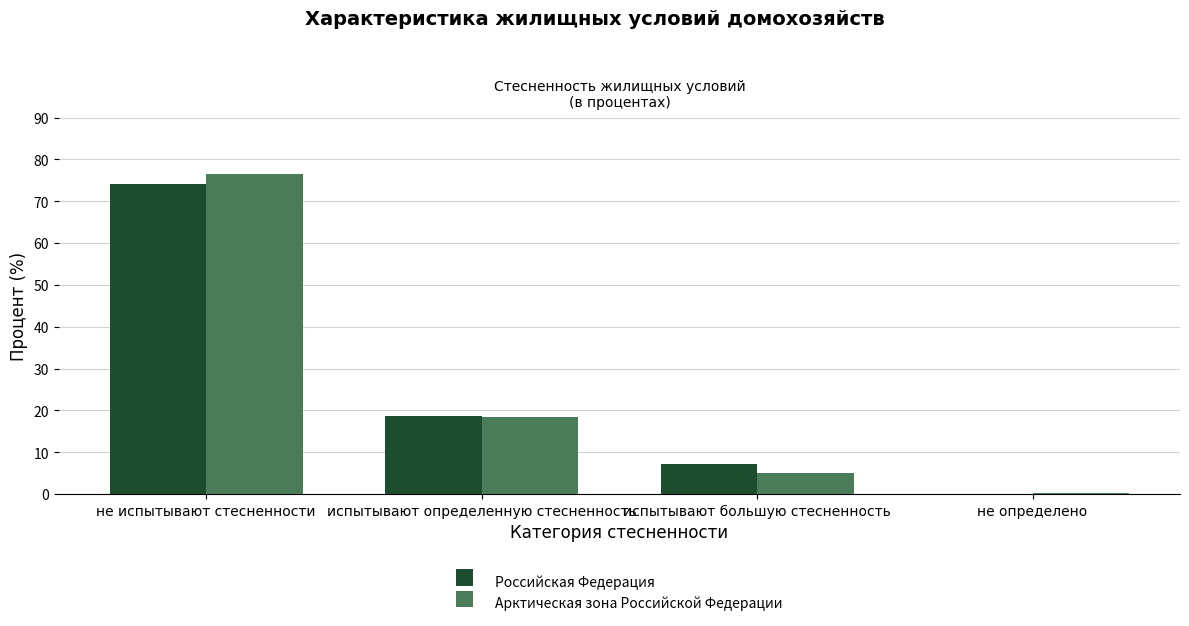

Which series has the largest range (max minus min)?

Арктическая зона Российской Федерации